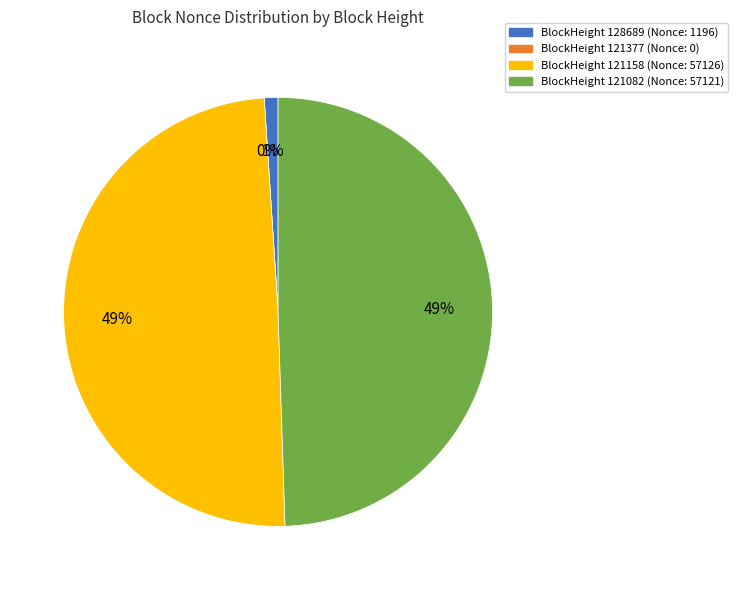

Which category has the smallest portion of the pie?

121377